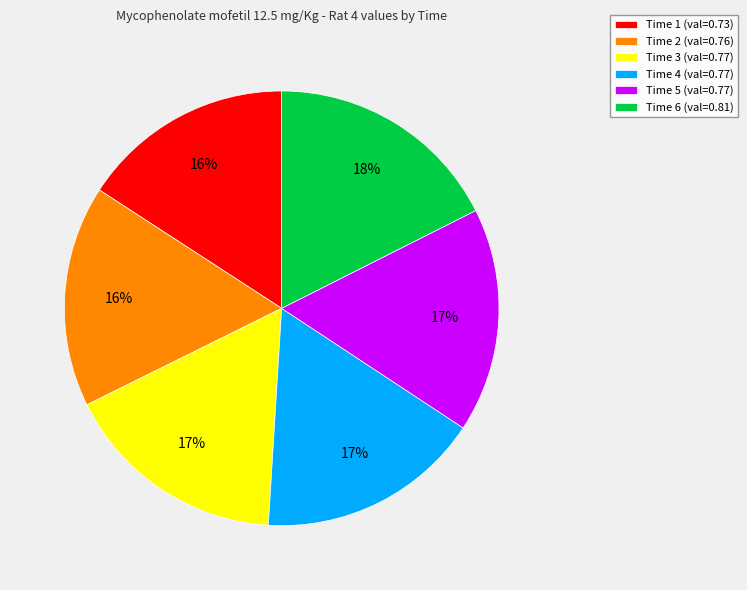

How many segments does this pie chart have?

6